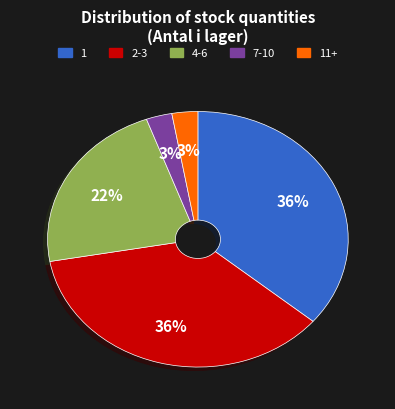

To the nearest percent, what is the average slice percentage?

20%